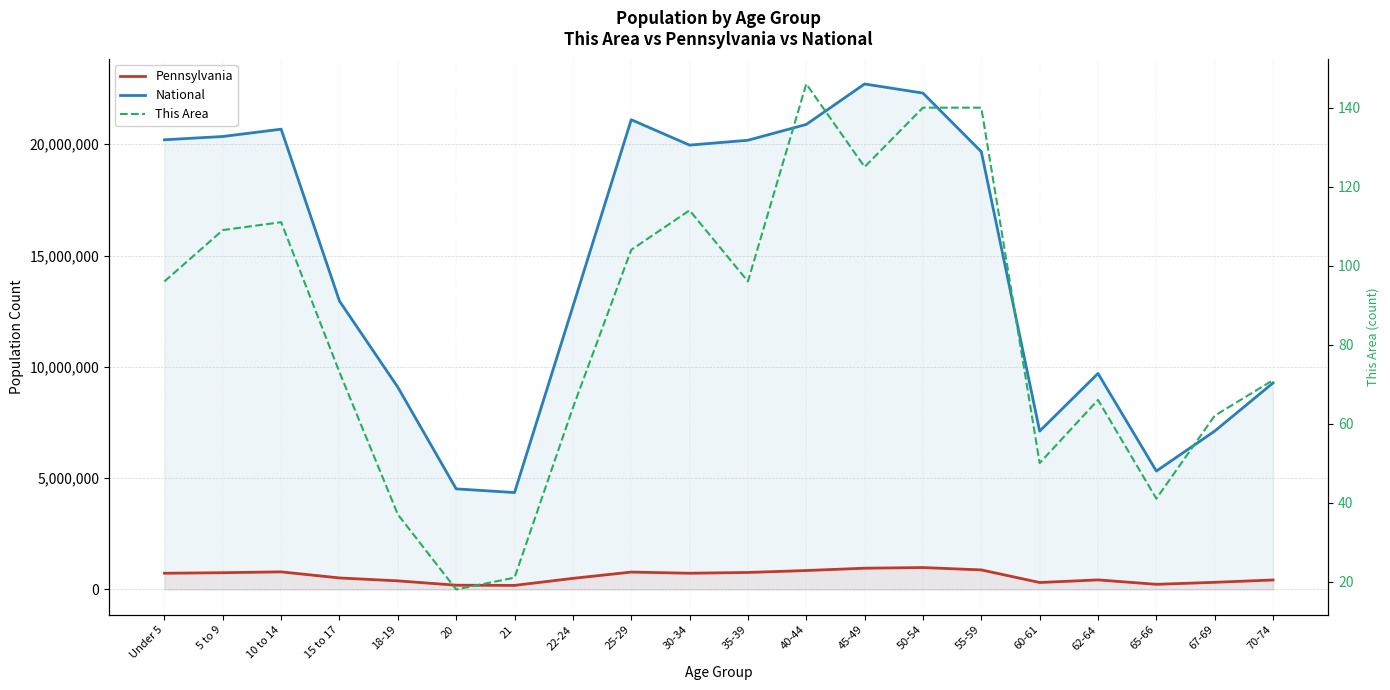

Reading left to right, extract all data points from this chart.

Pennsylvania: Under 5=729538	5 to 9=753635	10 to 14=791151	15 to 17=517831	18-19=387235	20=191942	21=183257	22-24=498947	25-29=781527	30-34=729592	35-39=764287	40-44=851382	45-49=955763	50-54=984641	55-59=879048	60-61=312575	62-64=430721	65-66=231623	67-69=321379	70-74=426536
National: Under 5=20201362	5 to 9=20348657	10 to 14=20677194	15 to 17=12954254	18-19=9086089	20=4519129	21=4354294	22-24=12712576	25-29=21101849	30-34=19962099	35-39=20179642	40-44=20890964	45-49=22708591	50-54=22298125	55-59=19664805	60-61=7113727	62-64=9704197	65-66=5319902	67-69=7115361	70-74=9278166
This Area: Under 5=96	5 to 9=109	10 to 14=111	15 to 17=73	18-19=37	20=18	21=21	22-24=64	25-29=104	30-34=114	35-39=96	40-44=146	45-49=125	50-54=140	55-59=140	60-61=50	62-64=66	65-66=41	67-69=62	70-74=71